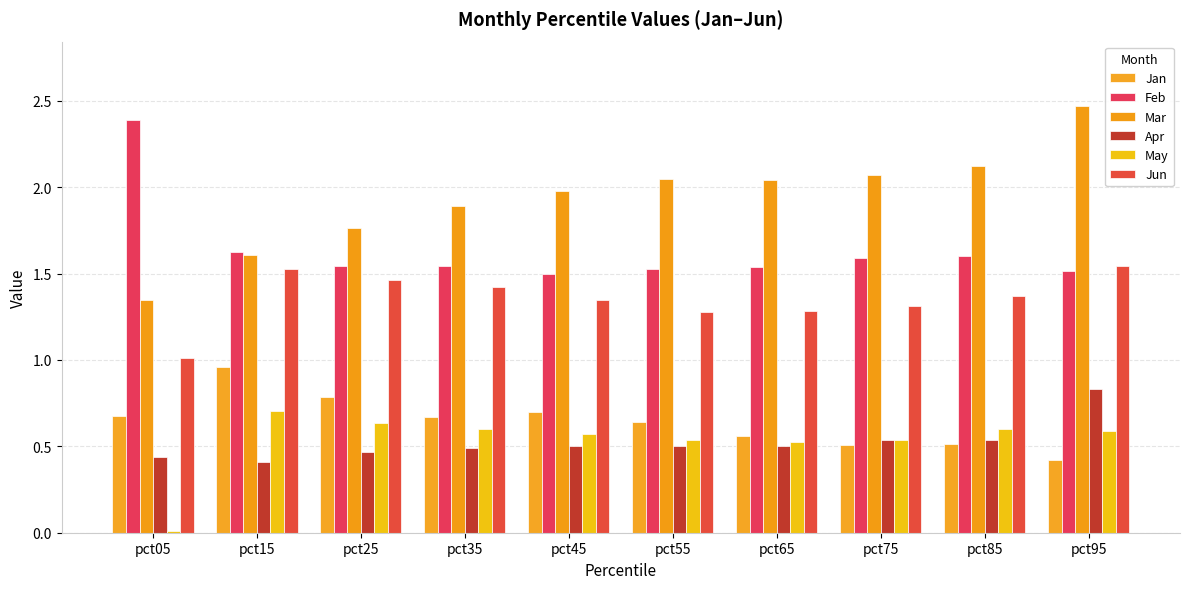

At pct35, list the series in order from smallest to largest.

Apr, May, Jan, Jun, Feb, Mar